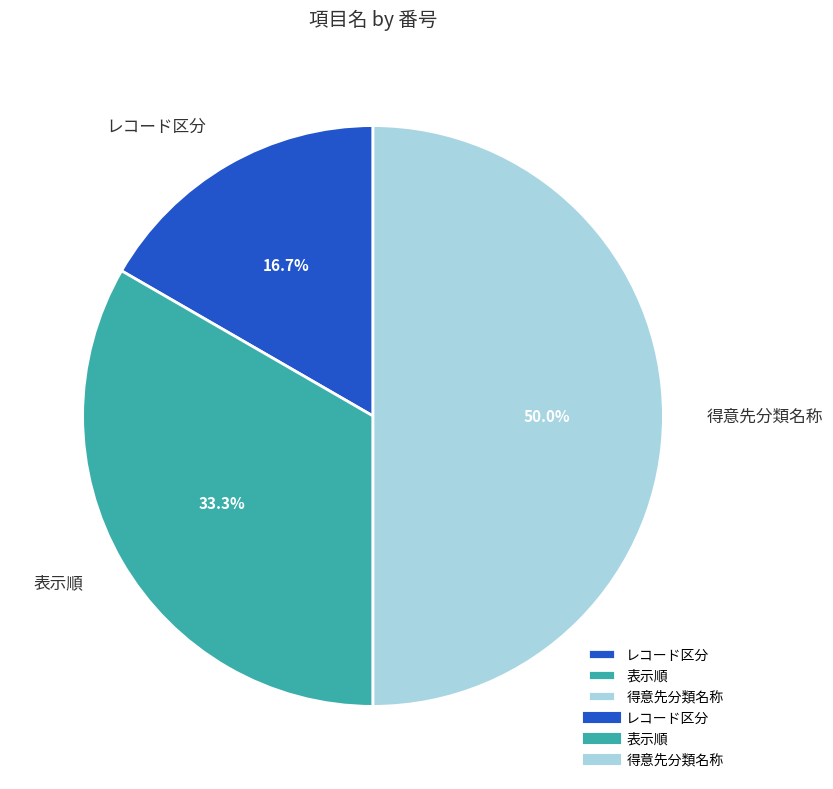

To the nearest percent, what is the combined percentage of 表示順 and 得意先分類名称?

83%